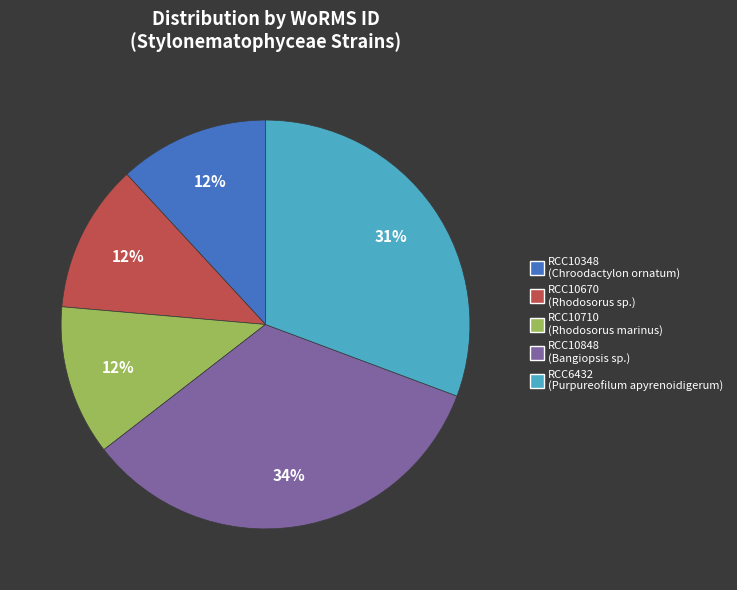

To the nearest percent, what is the combined percentage of RCC10348 and RCC6432?

43%